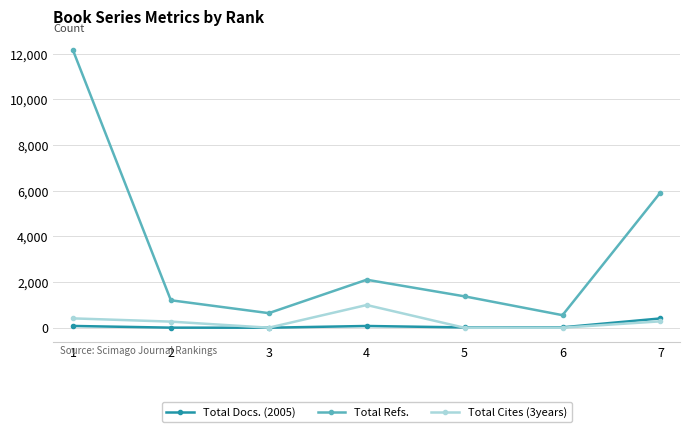

The Total Refs. series shows 2106 at 4. True or false?

True